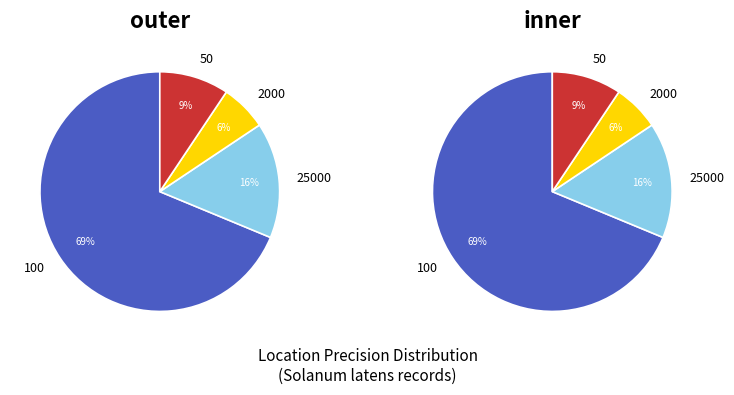

The 100 slice represents 69% of the pie. True or false?

True